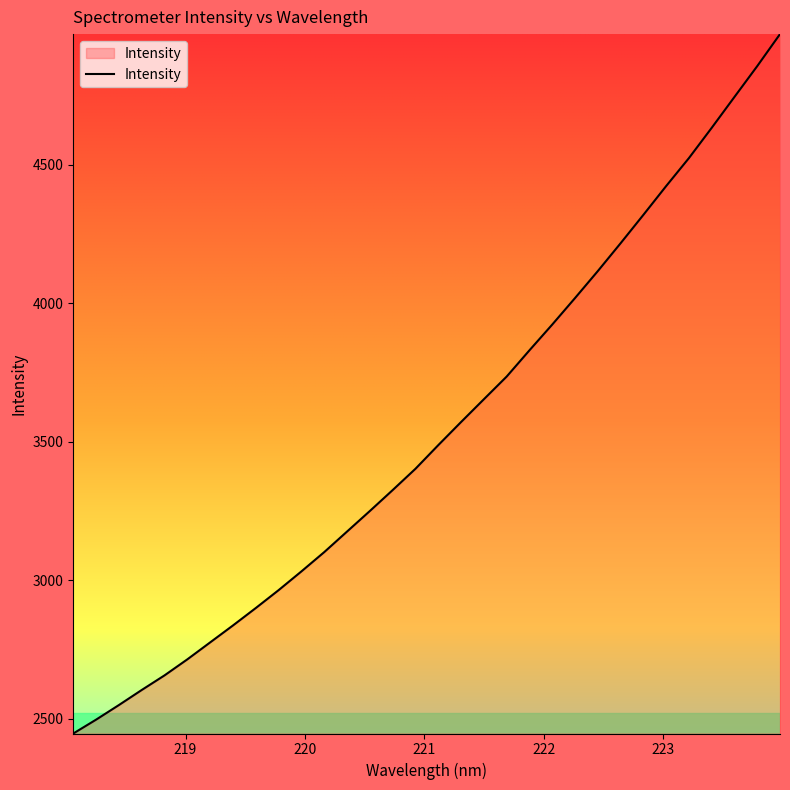

How many values exceed 3487?

16